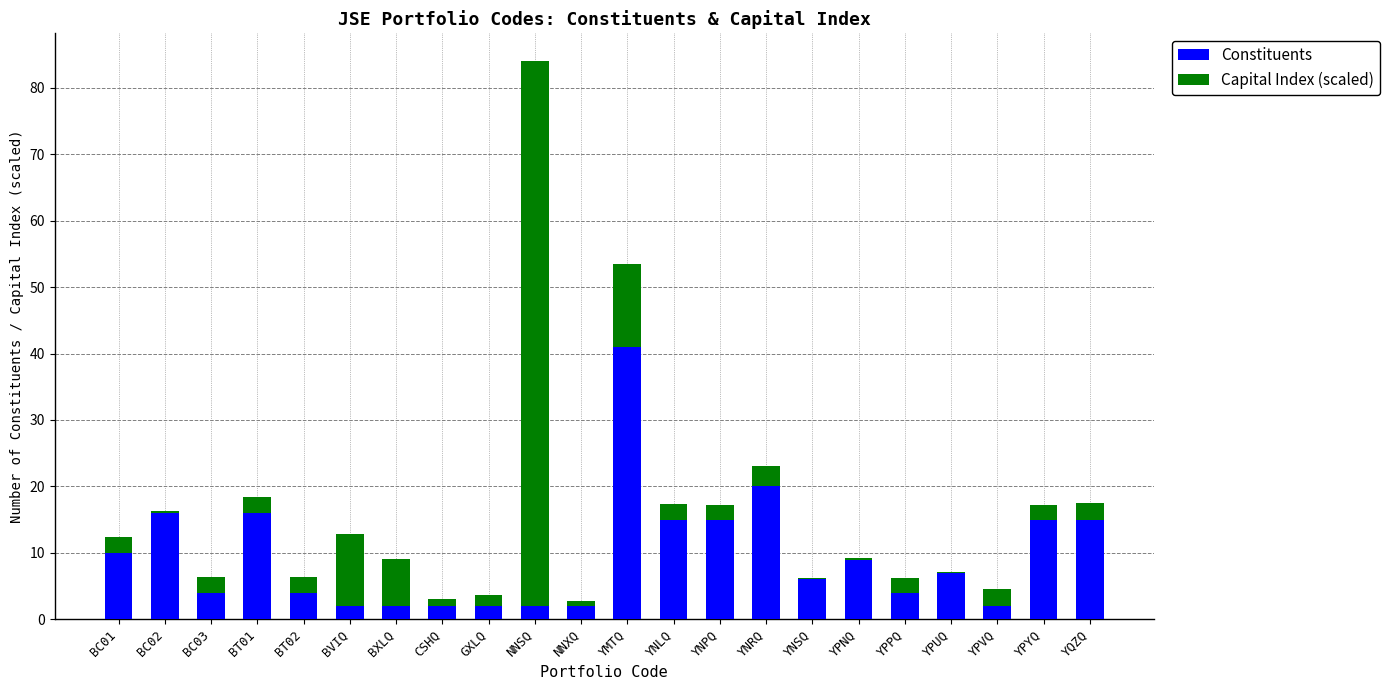

What is the total value across all series at BC01?

12.4